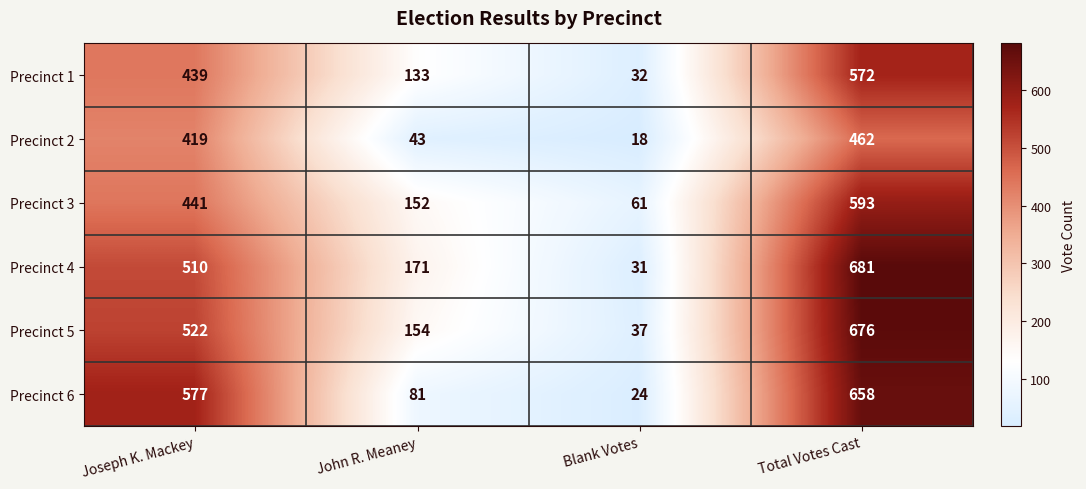

At which category is the sum across all series the highest?

Total Votes Cast